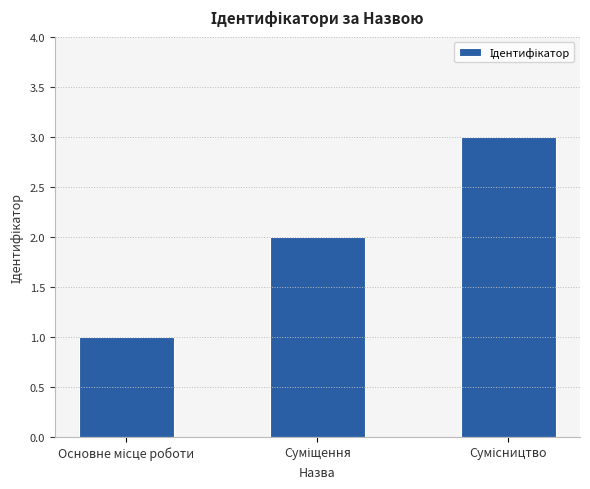

How many values are between 1 and 3?

3